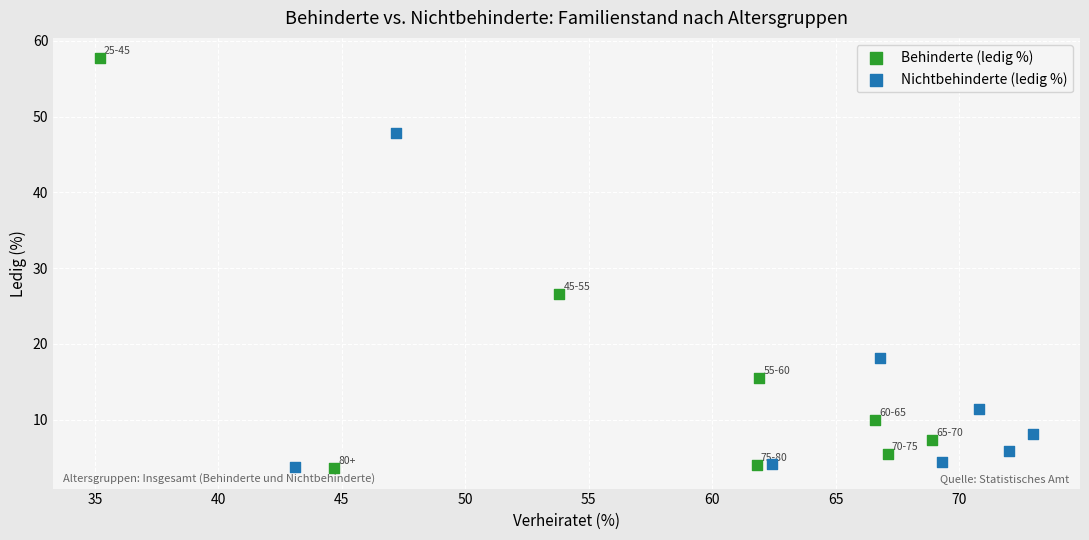

Which series contains the highest Y value?

Behinderte (ledig %)